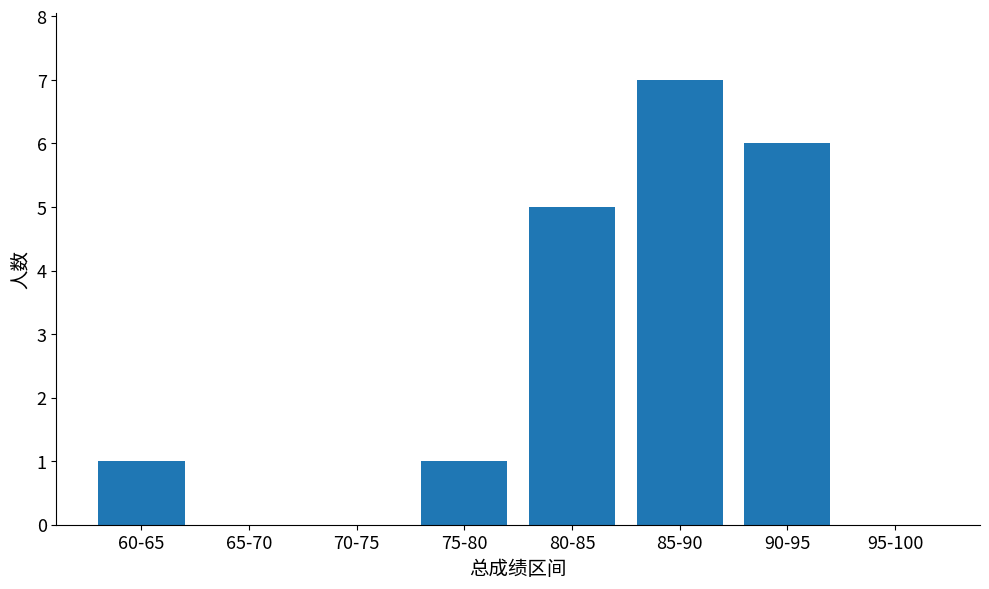

Count the values in the range 0 to 6.

7